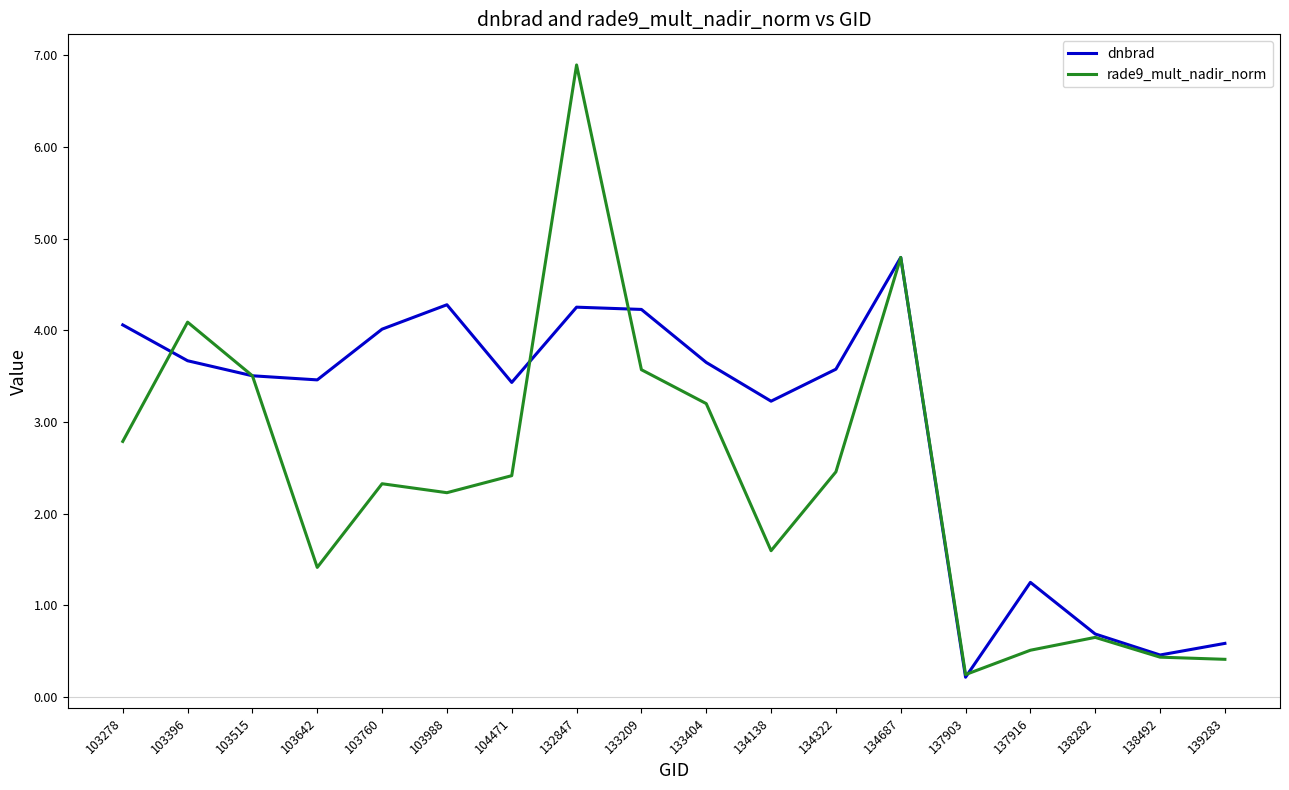

True or false: rade9_mult_nadir_norm and dnbrad intersect in this chart.

True